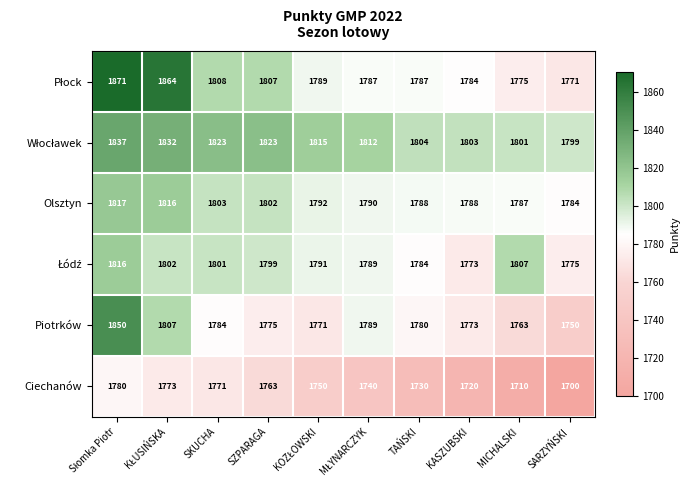

What is the difference between the maximum and minimum values in the Olsztyn series?

33